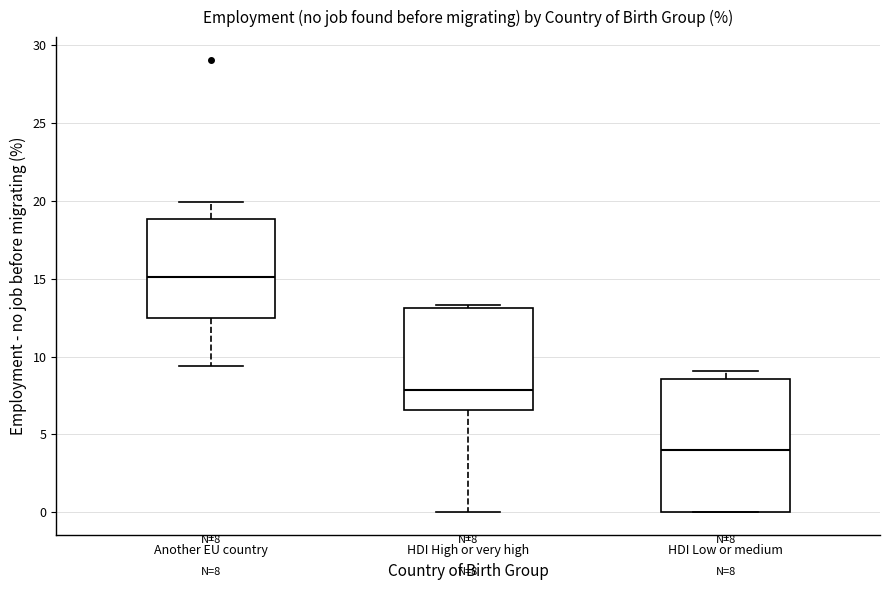

Which box's median line is the highest?

Another EU country